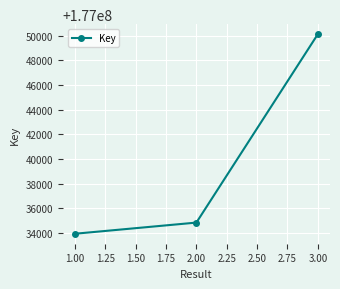

How many series are shown in this chart?

1